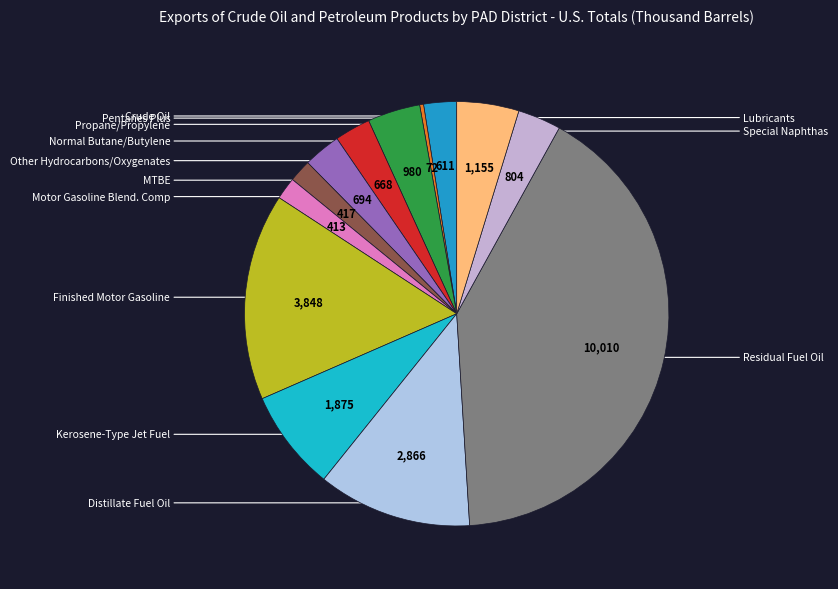

Rank the categories by value from lowest to highest.

Pentanes Plus, Motor Gasoline Blend. Comp, MTBE, Crude Oil, Normal Butane/Butylene, Other Hydrocarbons/Oxygenates, Special Naphthas, Propane/Propylene, Lubricants, Kerosene-Type Jet Fuel, Distillate Fuel Oil, Finished Motor Gasoline, Residual Fuel Oil